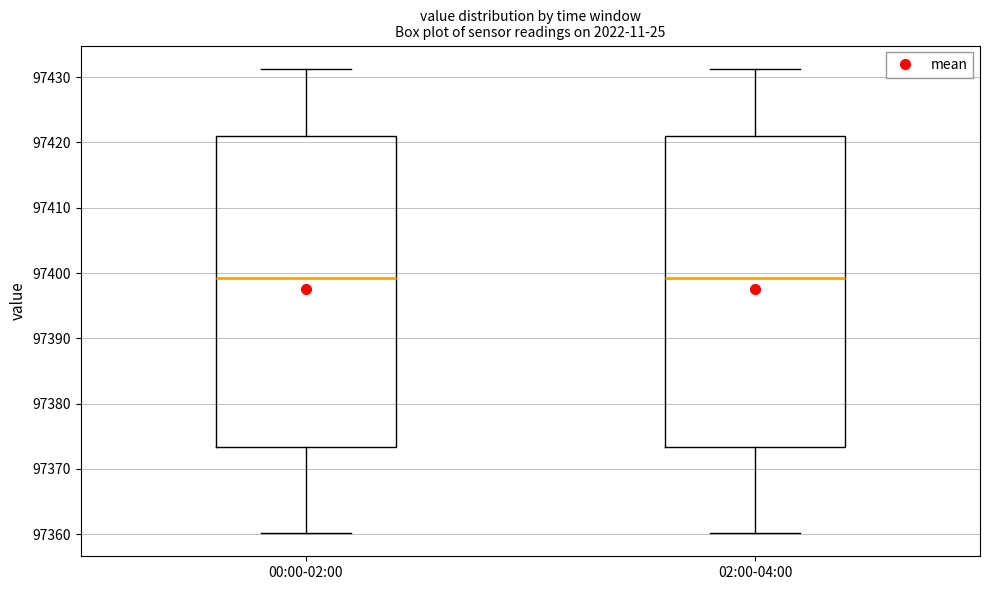

Reading left to right, read every box against the y-axis: the position of its median line, the range the box covers, and the ends of its whiskers. The values are not printed on the chart, so give them approximately, as read against the axis.

00:00-02:00: median 97399, box 97373 to 97421, whiskers 97360 to 97431
02:00-04:00: median 97399, box 97373 to 97421, whiskers 97360 to 97431